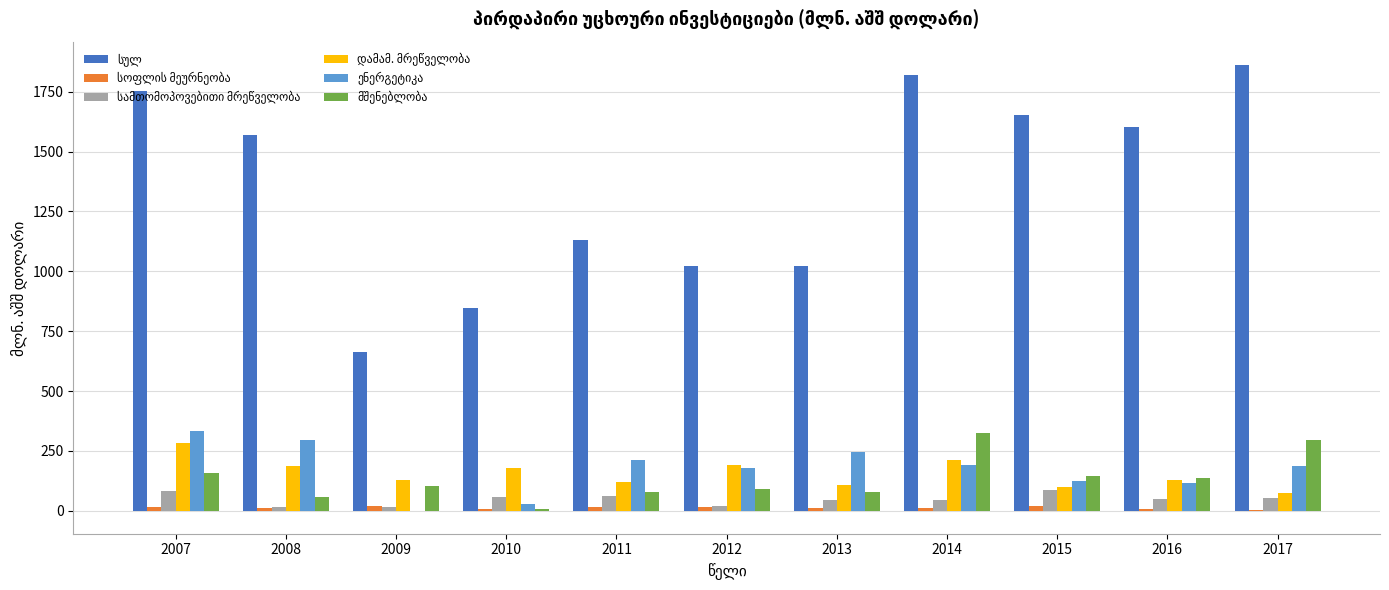

What is the greatest value displayed?

1861.9